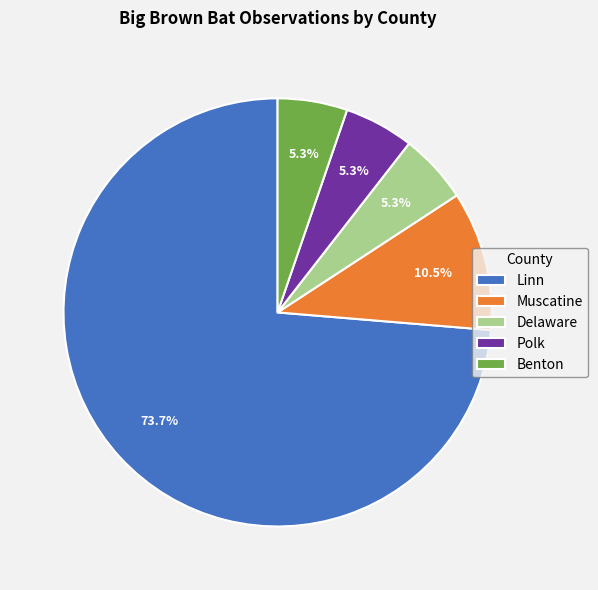

Which has a higher value, Muscatine or Polk?

Muscatine